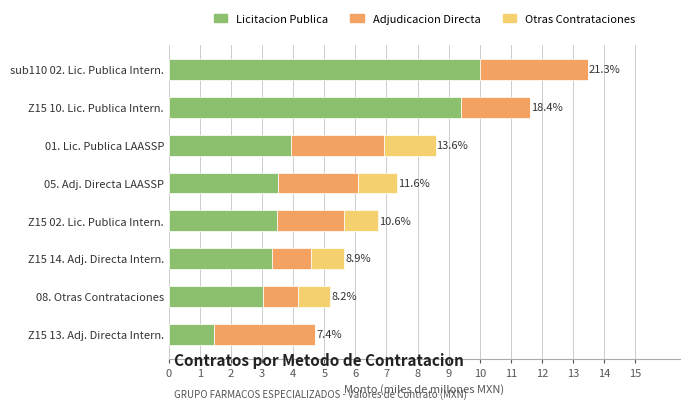

List the series in order of their overall mean, highest first.

Licitacion Publica, Adjudicacion Directa, Otras Contrataciones